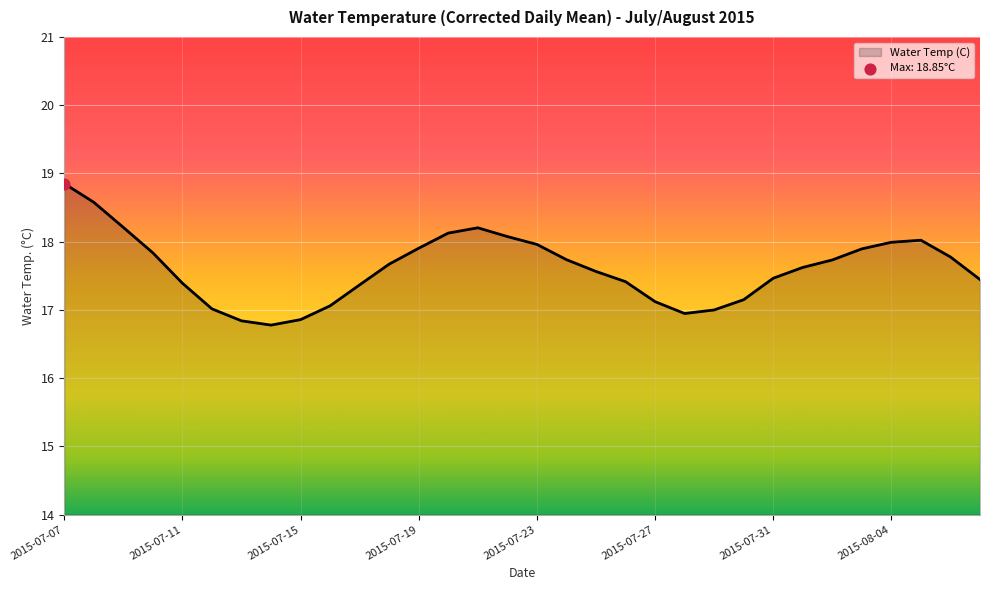

What is the smallest value displayed?

16.8